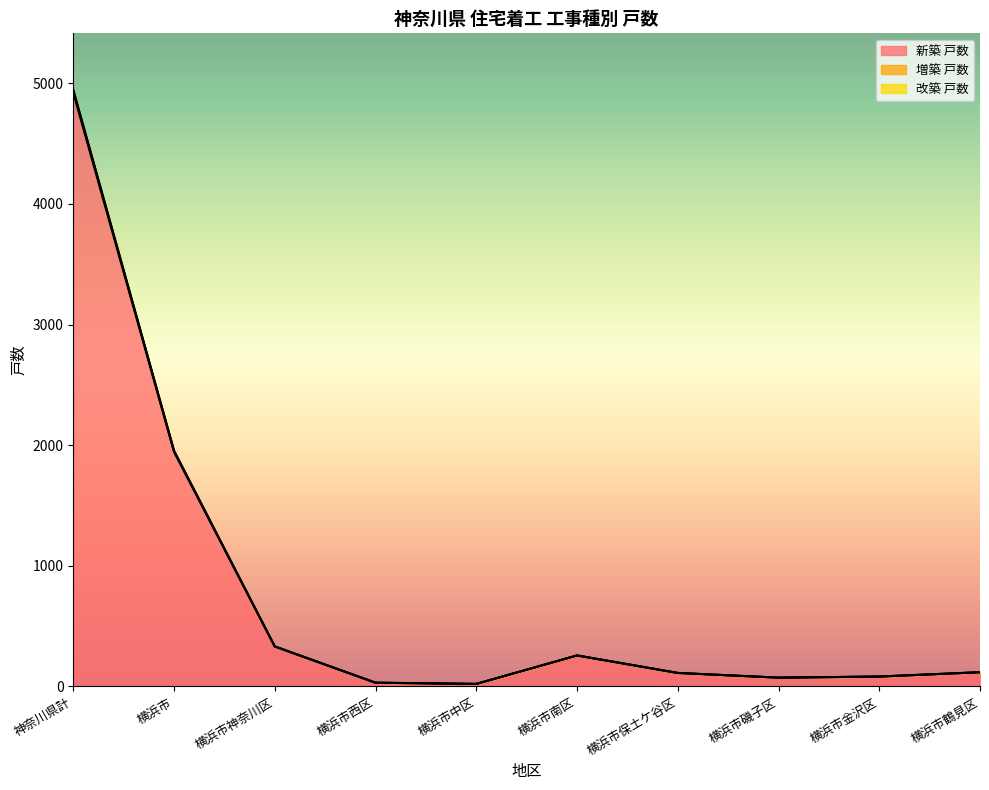

At which category is the sum across all series the highest?

神奈川県計